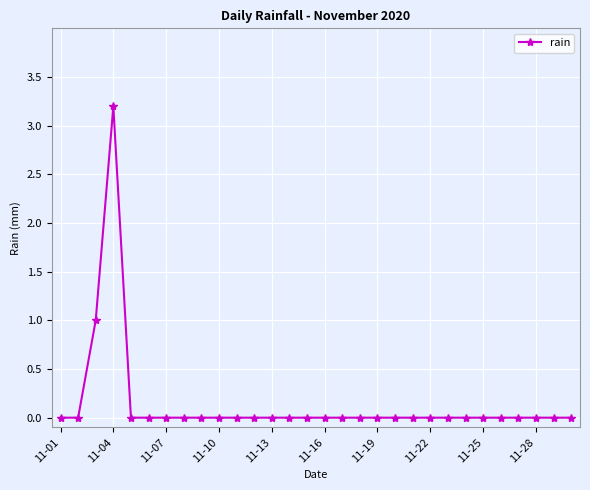

What is the greatest value displayed?

3.2